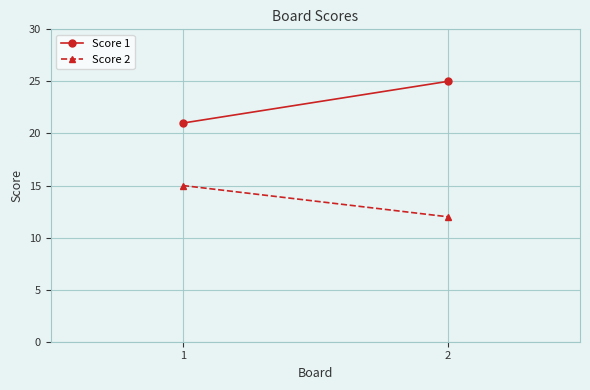

At which category does the chart reach its minimum across all series?

2